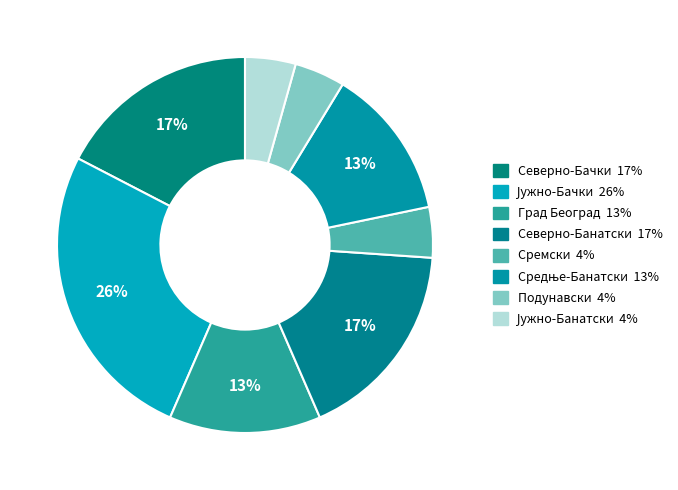

How many segments does this pie chart have?

8